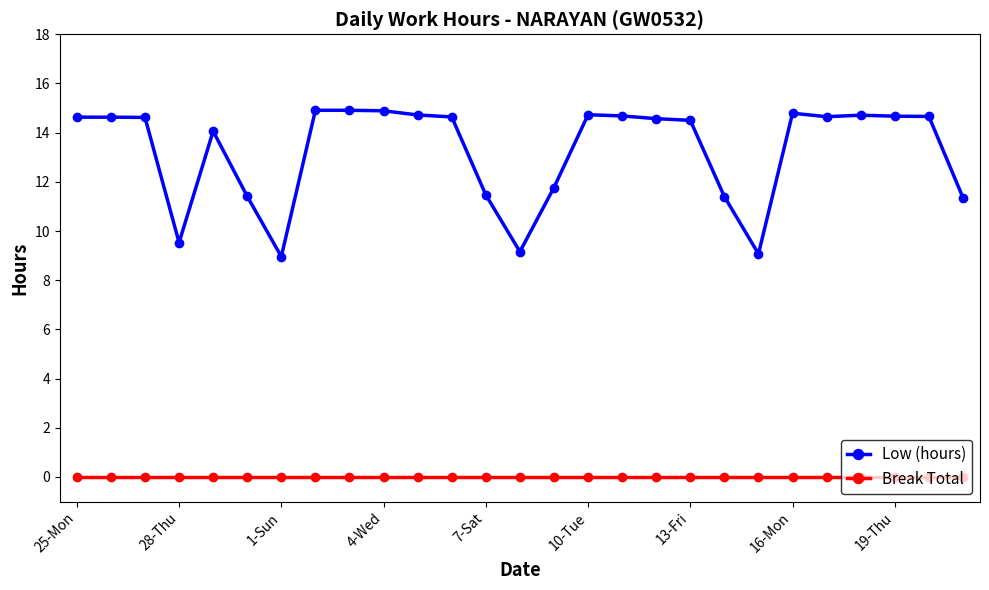

Which series has the largest range (max minus min)?

Low (hours)